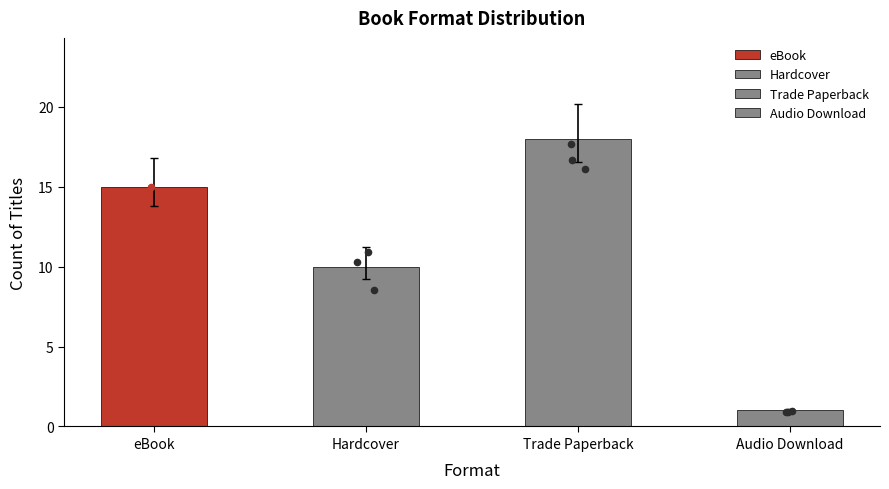

Which has a higher value, Trade Paperback or Audio Download?

Trade Paperback